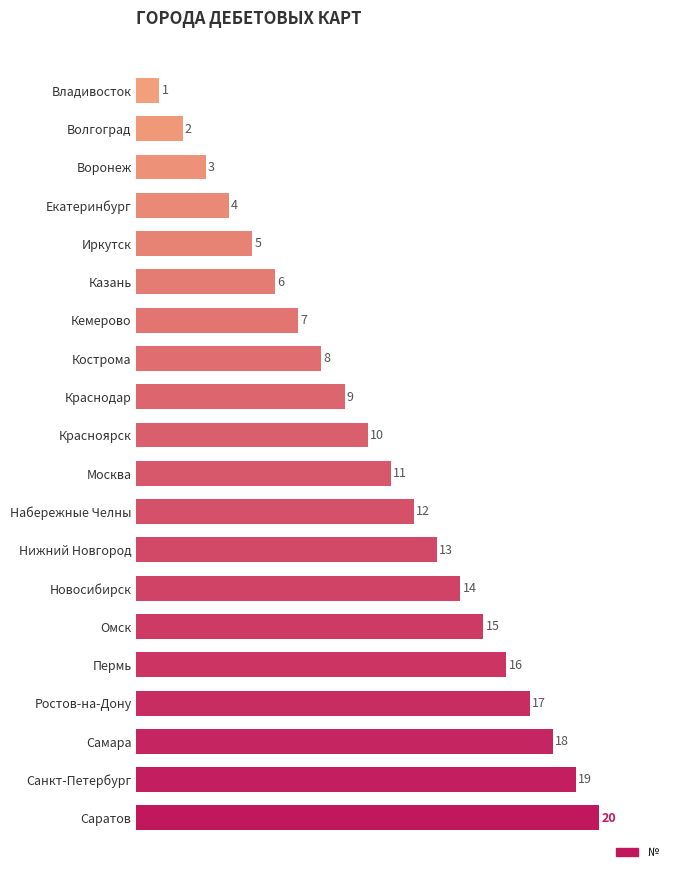

Which has a higher value, Екатеринбург or Набережные Челны?

Набережные Челны